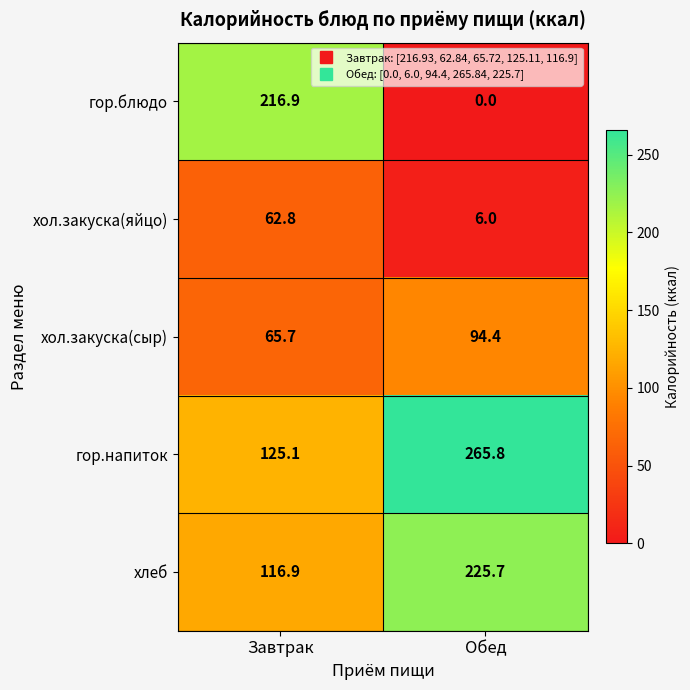

At which label does хол.закуска(яйцо) first exceed 62?

Завтрак